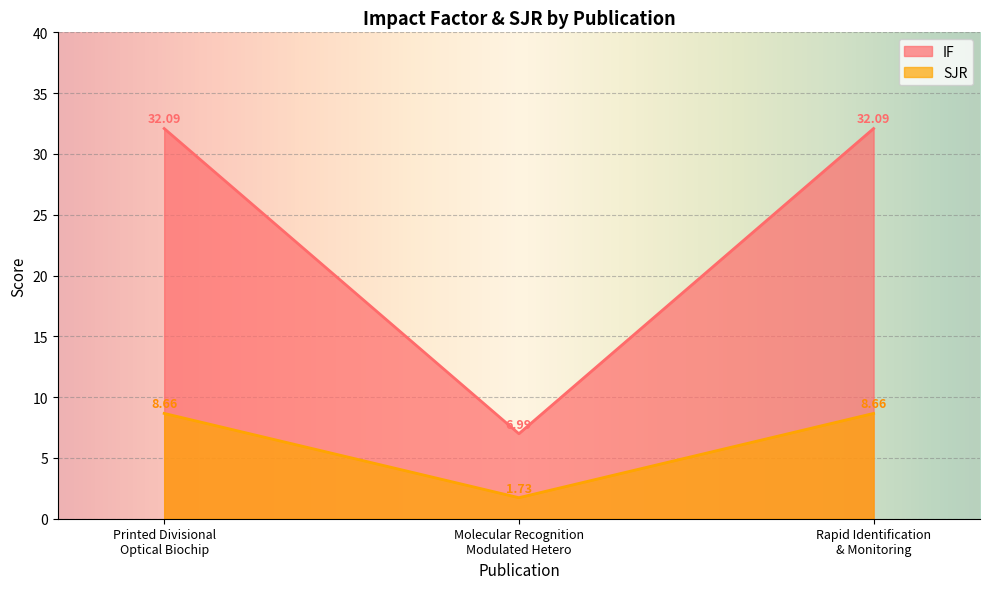

Rank the series by their average value, from lowest to highest.

SJR, IF